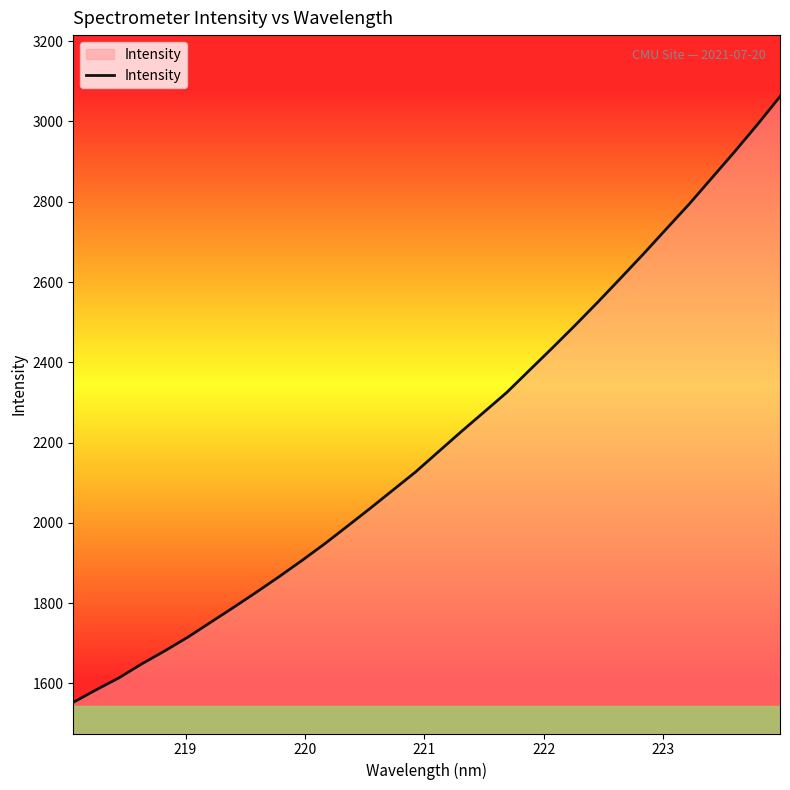

What is the minimum value shown in the chart?

1552.9